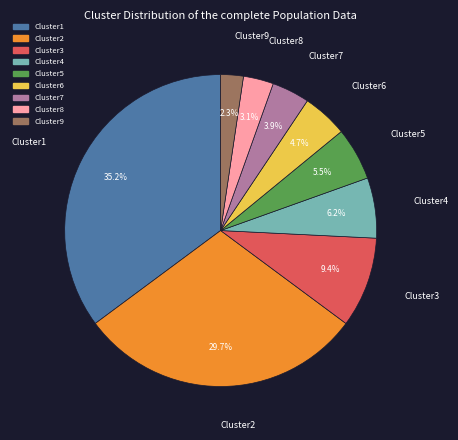

Count the number of slices in the pie.

9